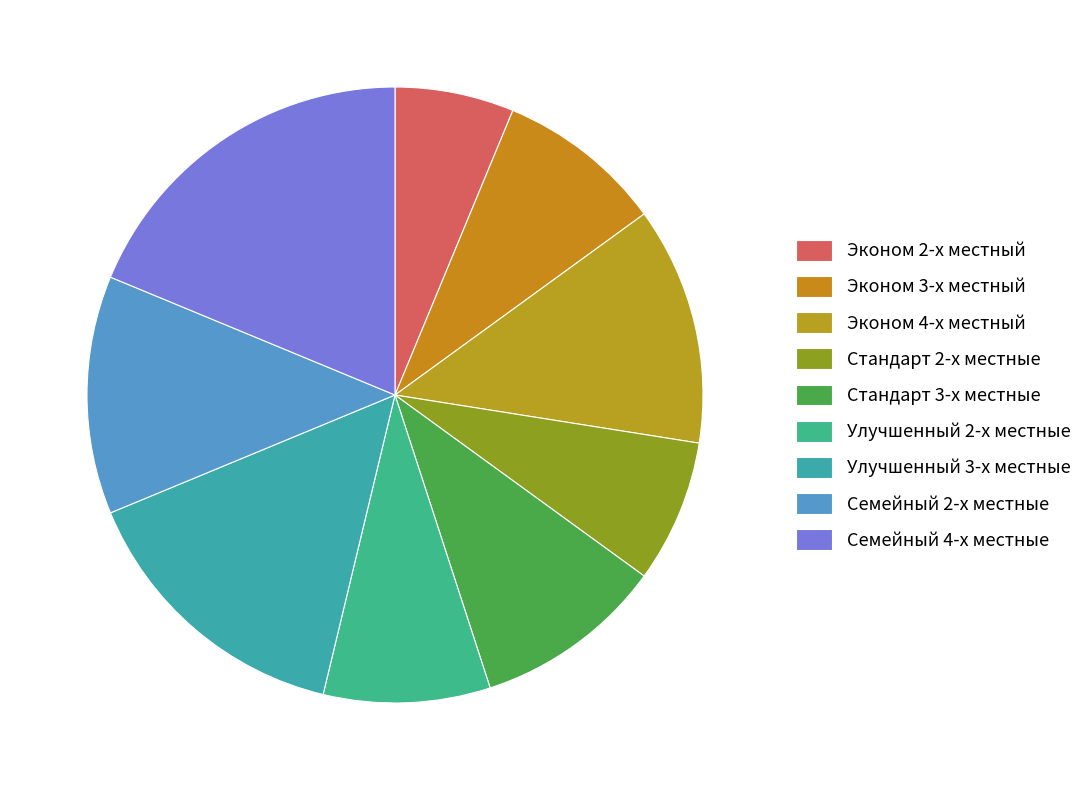

To the nearest percent, what is the difference between the largest and smallest slice percentages?

12%